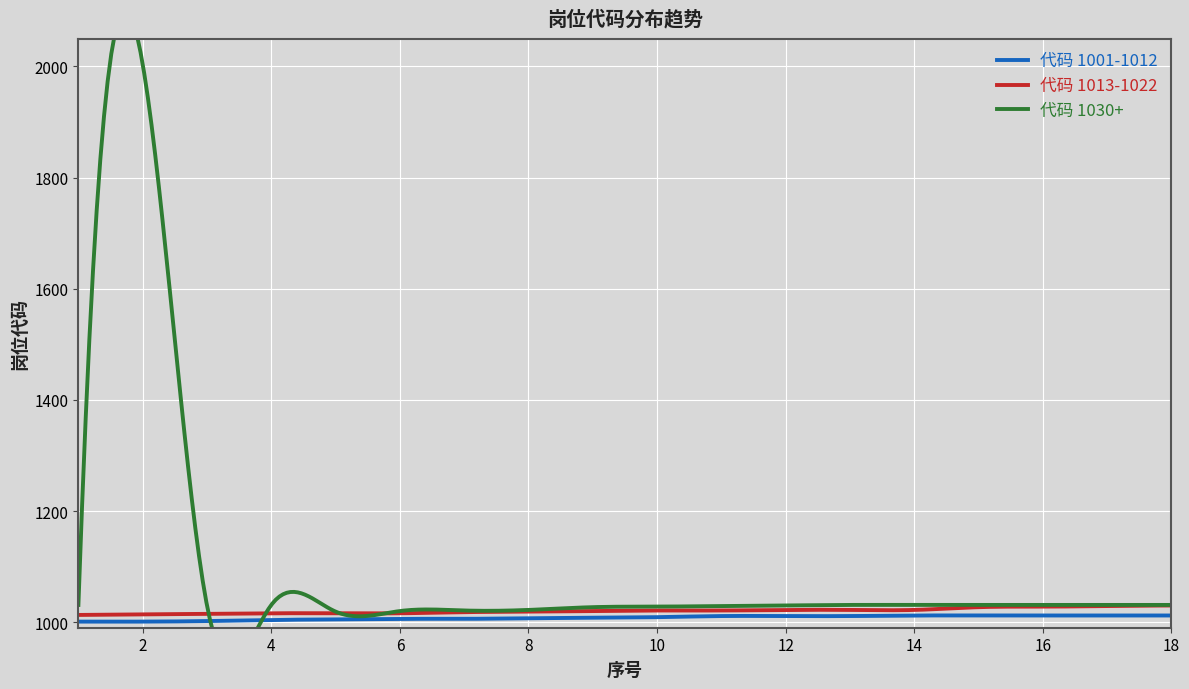

Is it true that 代码 1001-1012 equals 1005 at 5?

True